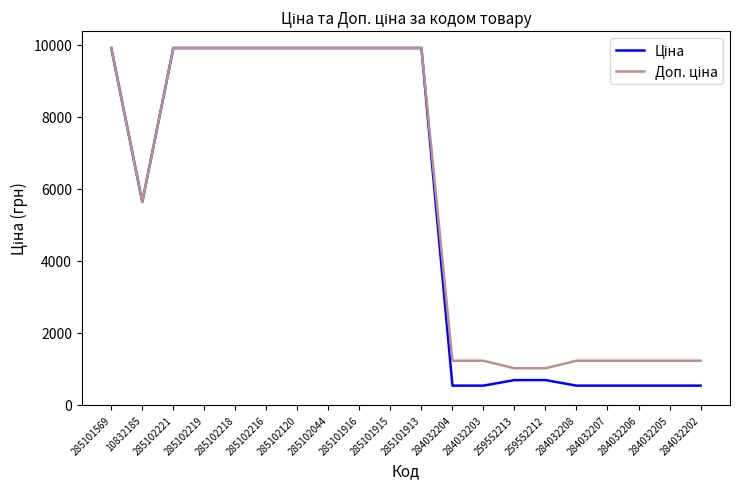

What is the smallest value displayed?

535.4